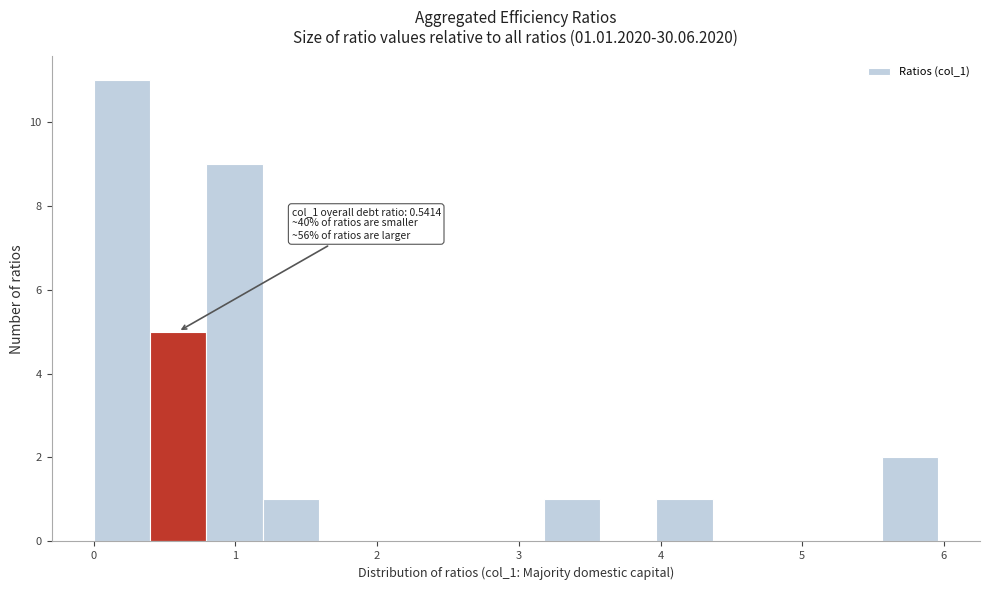

Read against the x-axis, roughly where is the centre of the tallest bar?

0.2